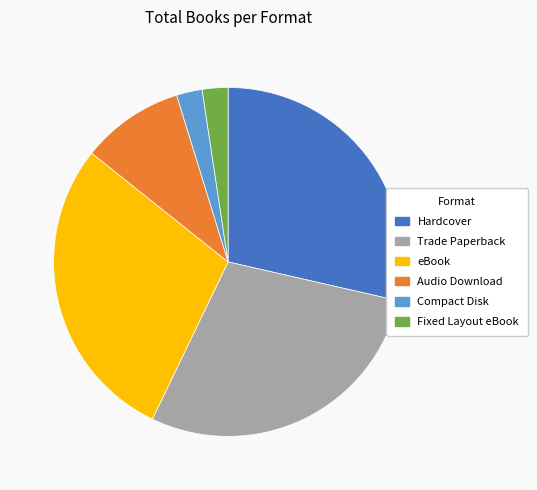

True or false: Trade Paperback accounts for 16% of the total.

False